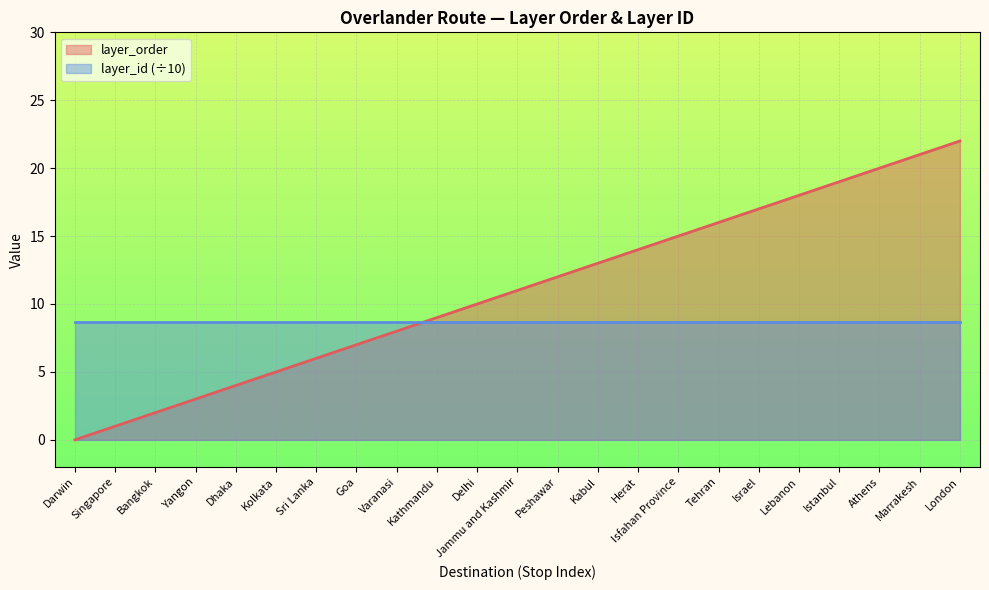

Reading left to right, list all the values displayed in this chart.

Darwin=0	Singapore=1	Bangkok=2	Yangon=3	Dhaka=4	Kolkata=5	Sri Lanka=6	Goa=7	Varanasi=8	Kathmandu=9	Delhi=10	Jammu and Kashmir=11	Peshawar=12	Kabul=13	Herat=14	Isfahan Province=15	Tehran=16	Israel=17	Lebanon=18	Istanbul=19	Athens=20	Marrakesh=21	London=22